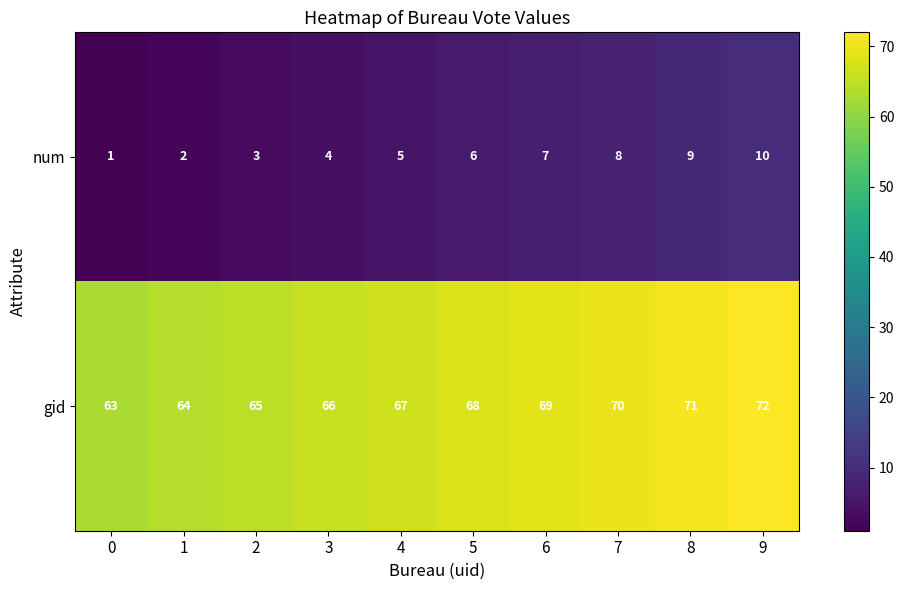

Count the gid values in the range 65 to 70.

6